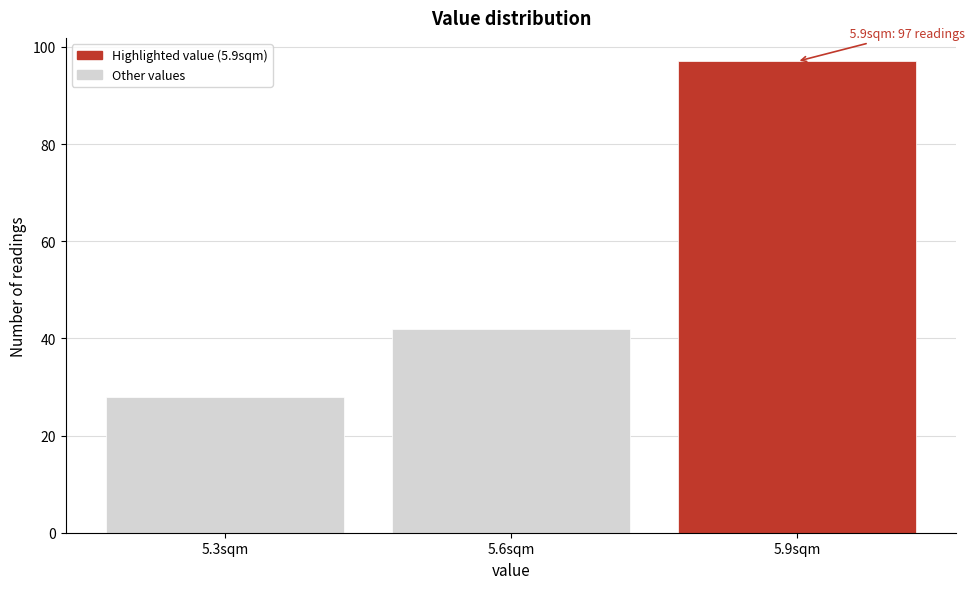

Reading right to left, transcribe all the data shown in this chart.

97	42	28